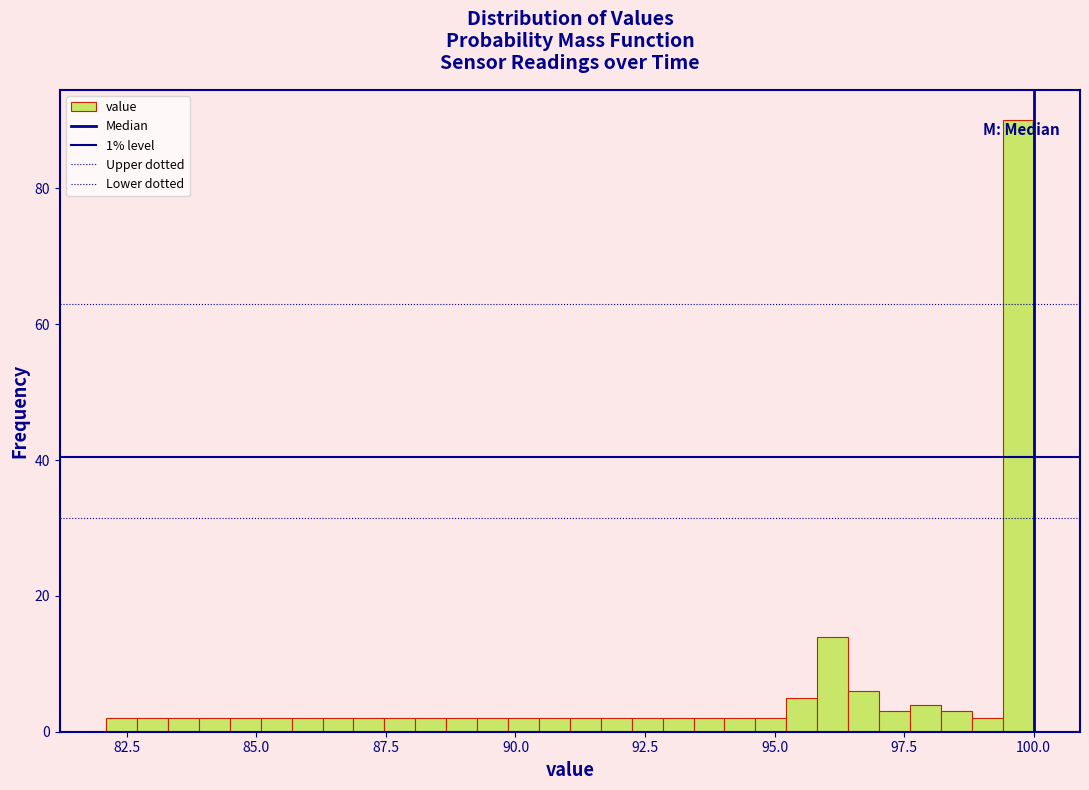

Around what value on the x-axis is the tallest bar? Give the approximate position of its centre, as read against the axis.

99.5